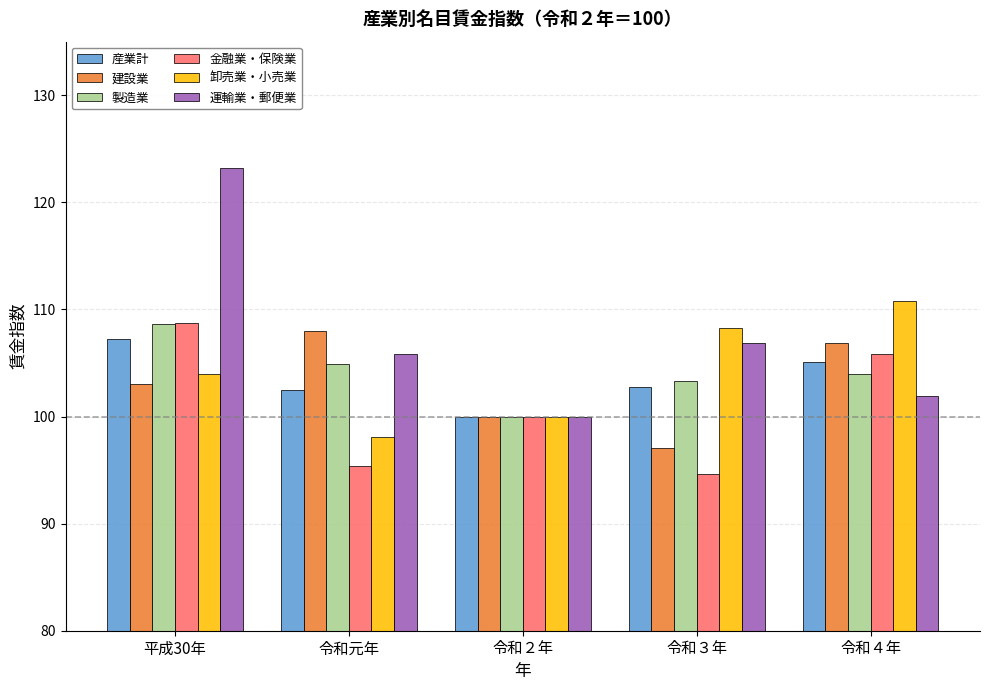

What is the total value across all series at 令和元年?

614.7